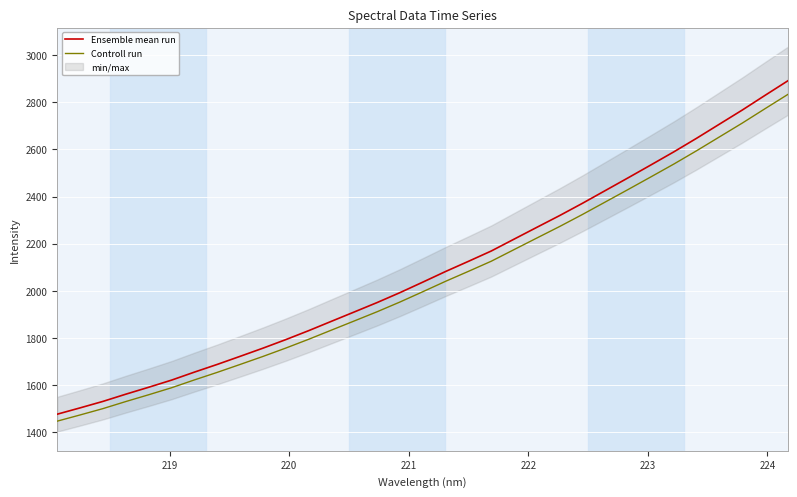

Reading right to left, what are all the values shown in this chart?

Ensemble mean run: 2890.9	2829.2	2766.7	2707.0	2647.1	2589.4	2534.1	2479.4	2425.3	2371.3	2319.2	2269.3	2219.0	2168.7	2124.8	2081.7	2036.5	1992.0	1949.9	1910.0	1870.3	1830.5	1792.5	1756.2	1721.5	1687.3	1654.6	1620.6	1590.3	1561.0	1530.3	1502.8	1476.1
Controll run: 2833.1	2772.6	2711.4	2652.8	2594.2	2537.6	2483.5	2429.8	2376.8	2323.9	2272.9	2223.9	2174.6	2125.3	2082.3	2040.1	1995.8	1952.1	1910.9	1871.8	1832.9	1793.9	1756.6	1721.1	1687.1	1653.5	1621.5	1588.2	1558.5	1529.8	1499.7	1472.8	1446.6